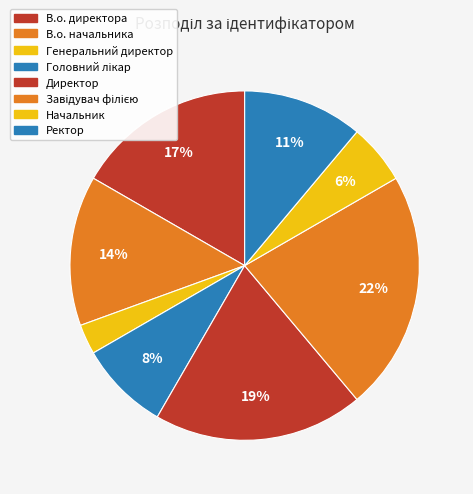

Rank the categories by value from lowest to highest.

Генеральний директор, Начальник, Головний лікар, Ректор, В.о. начальника, В.о. директора, Директор, Завідувач філією